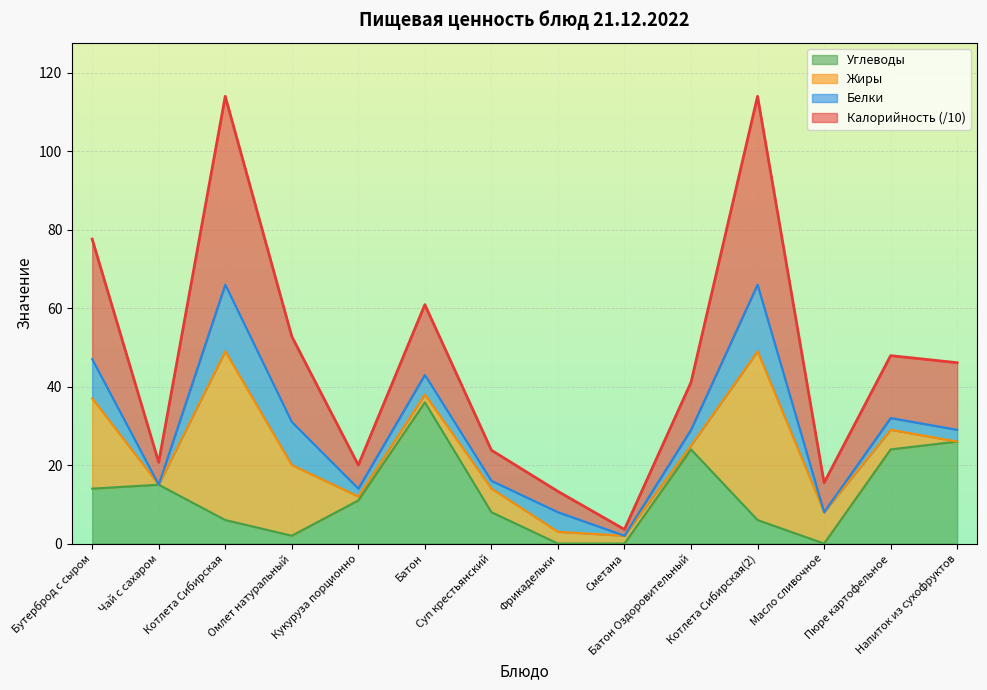

True or false: Углеводы and Калорийность cross at least once.

False